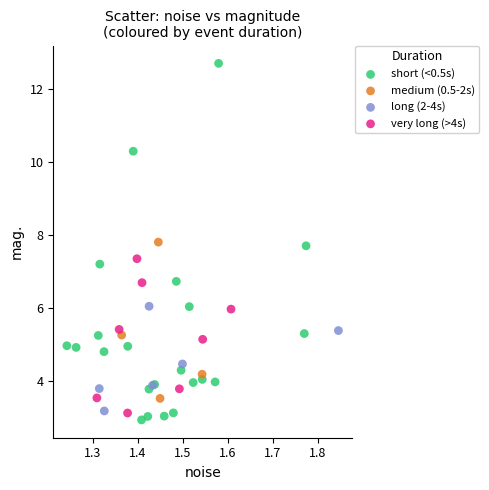

Which series contains the lowest Y value?

short (<0.5s)